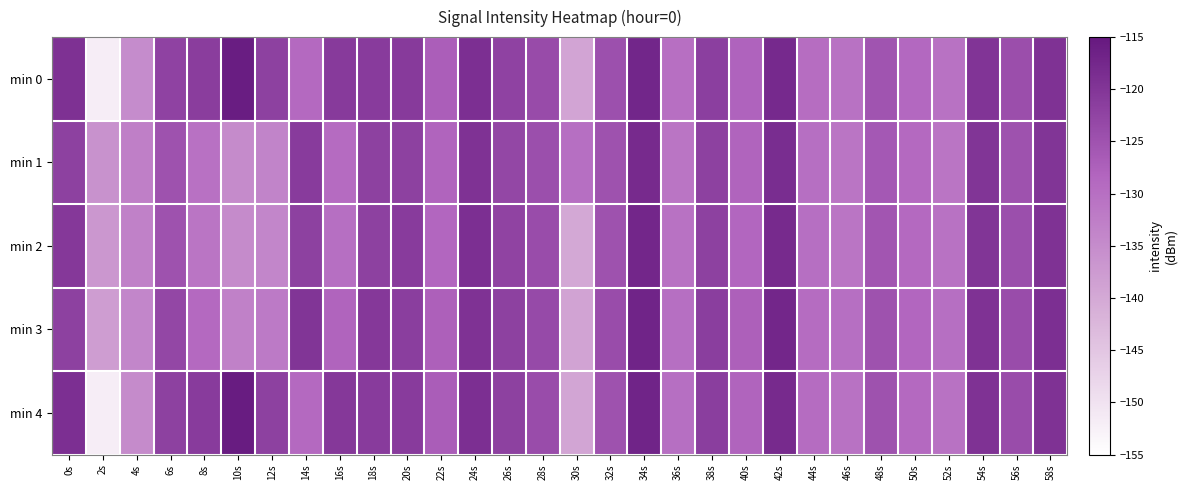

What is the difference between the highest and lowest values at 42s?

1.0